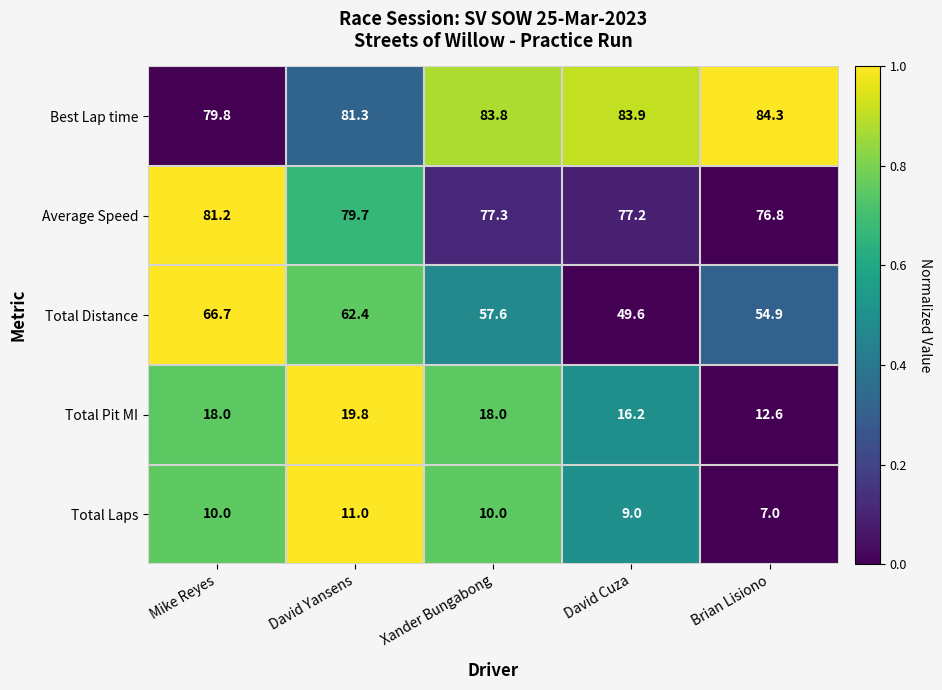

True or false: Total Laps has a value of 9.0 at David Cuza.

True